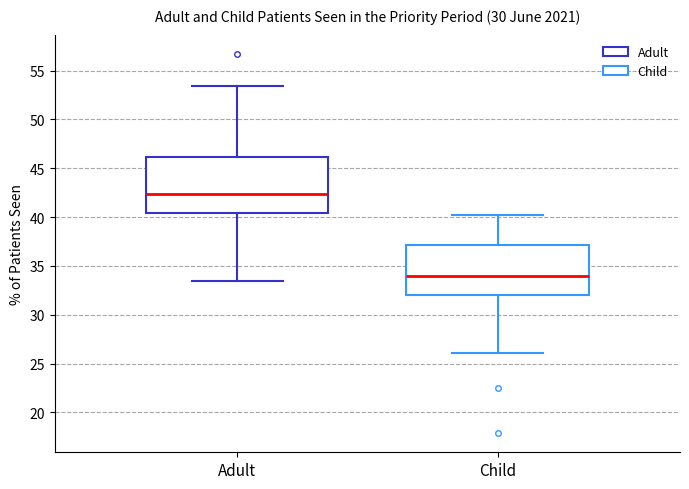

Reading left to right, read every box against the y-axis: the position of its median line, the range the box covers, and the ends of its whiskers. The values are not printed on the chart, so give them approximately, as read against the axis.

Adult: median 42.5, box 40.5 to 46.0, whiskers 33.5 to 53.5
Child: median 34.0, box 32.0 to 37.0, whiskers 26.0 to 40.0